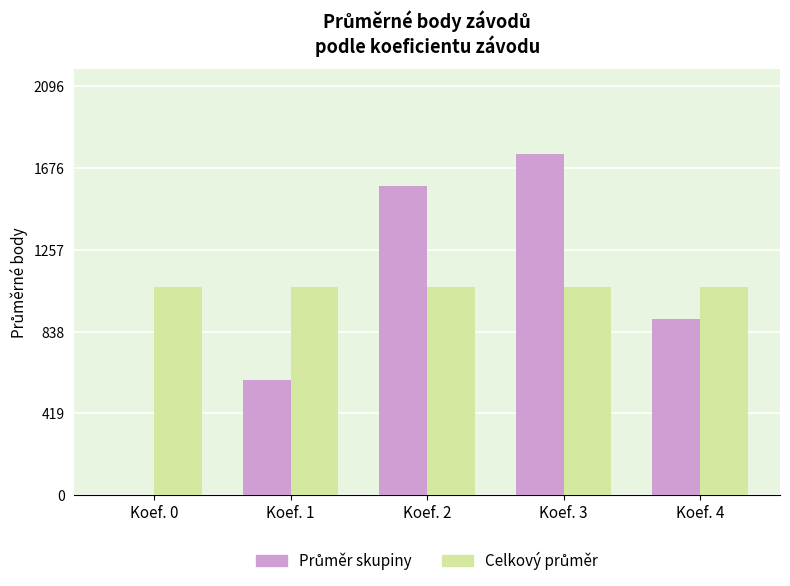

What is the total value across all series at Koef. 2?

2655.4